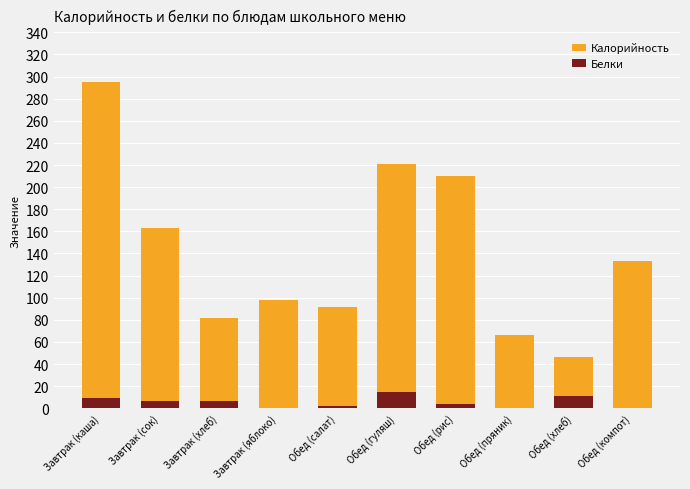

What is the difference between the Белки values at Завтрак (сок) and Обед (салат)?

4.3